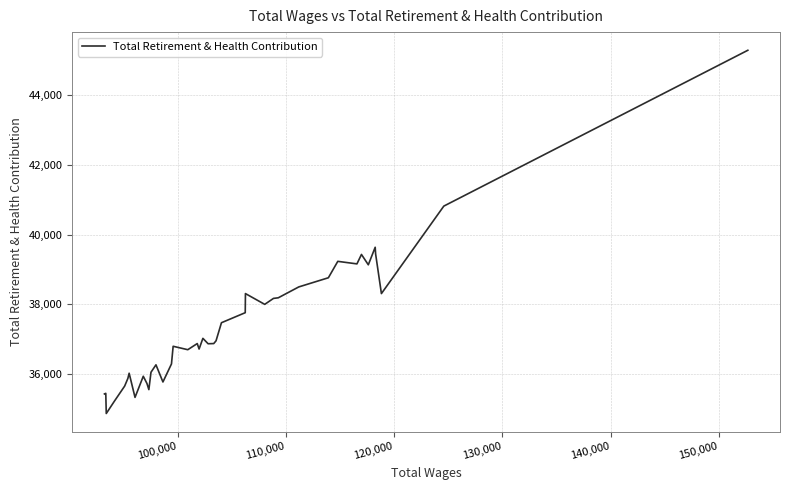

Does the chart have visible grid lines?

Yes